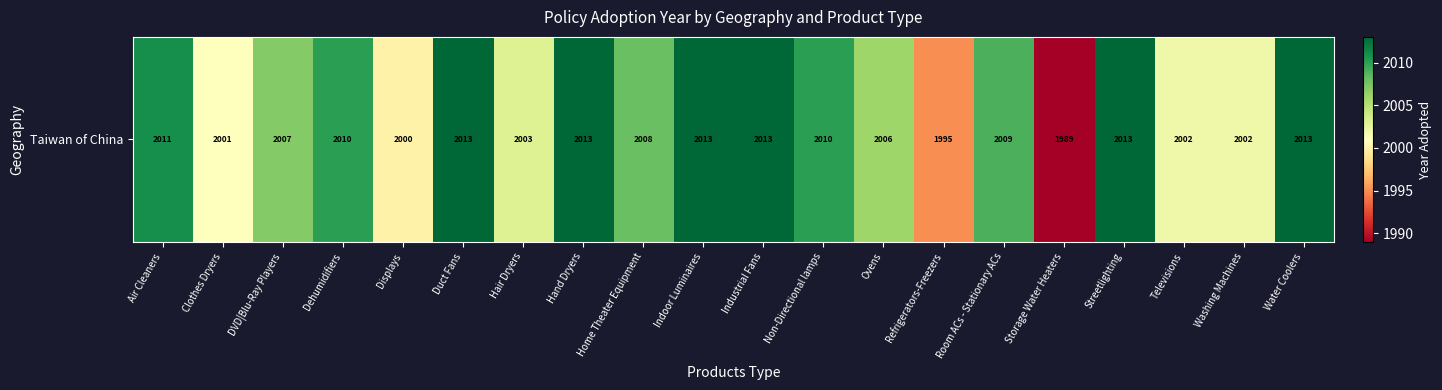

Which category has the lowest value across all series?

Storage Water Heaters